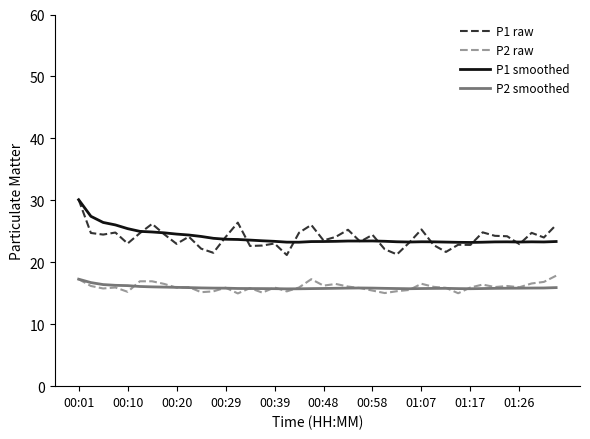

What is the average value of the P1 smoothed series?

24.0